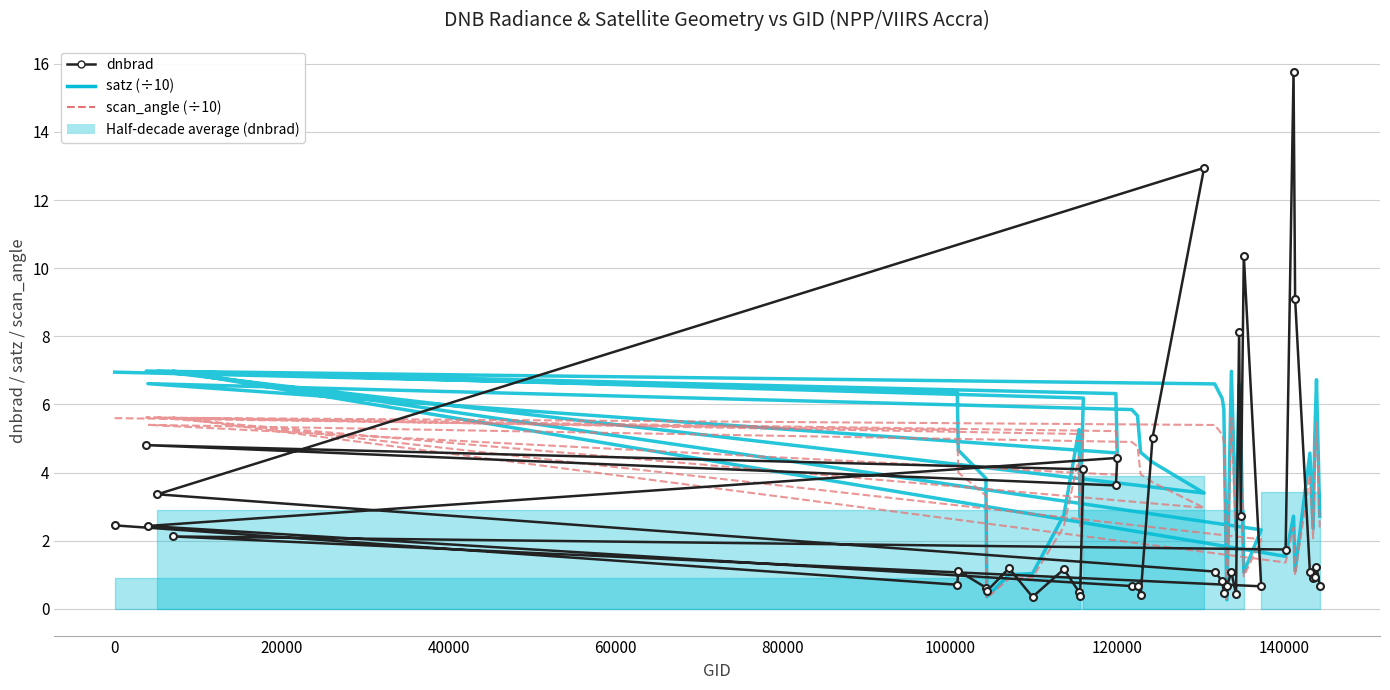

Which series has the largest total across all categories?

satz (÷10)